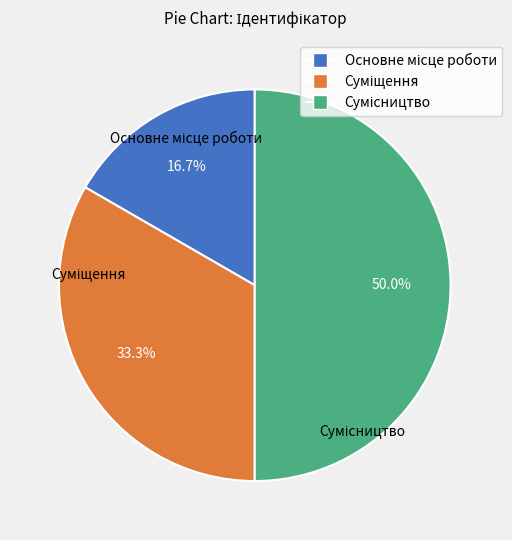

Does Основне місце роботи represent more than half of the total?

No